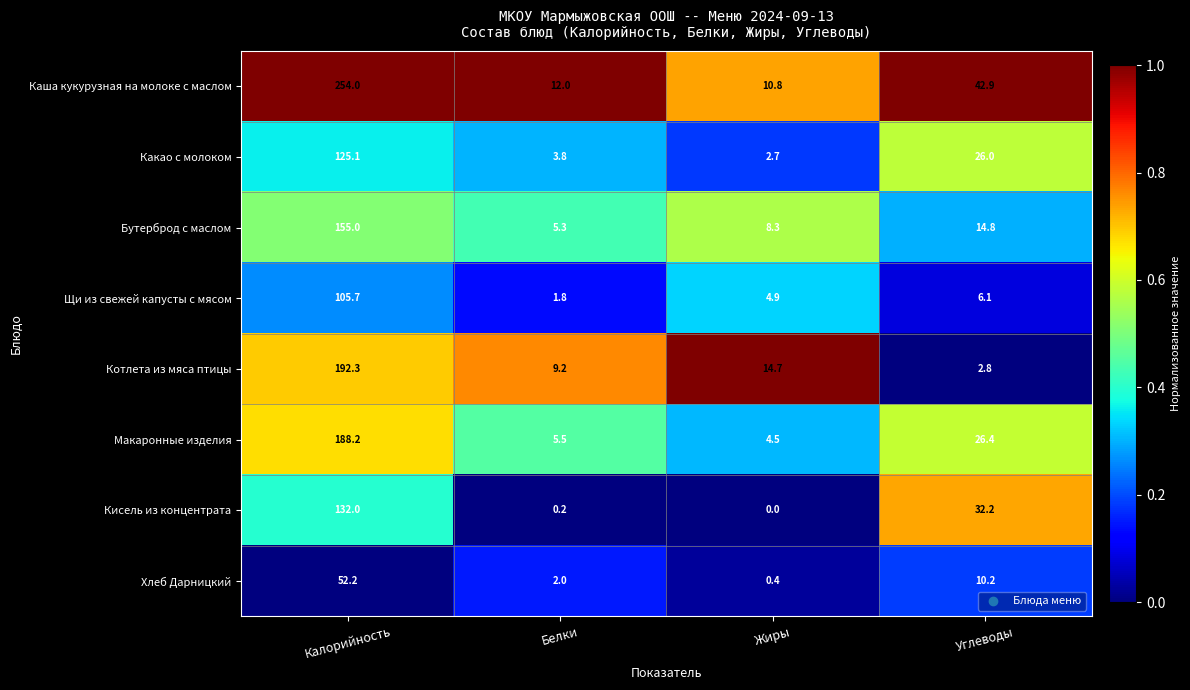

What is the difference between the maximum and minimum values in the Щи из свежей капусты с мясом series?

103.9